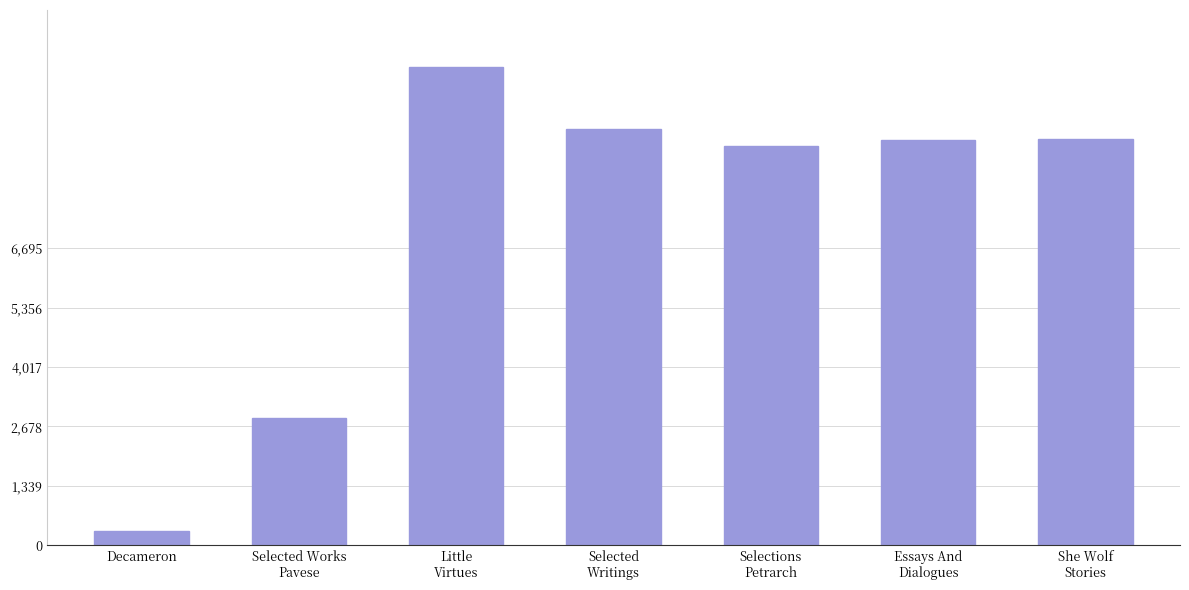

What is the maximum value shown in the chart?

10765